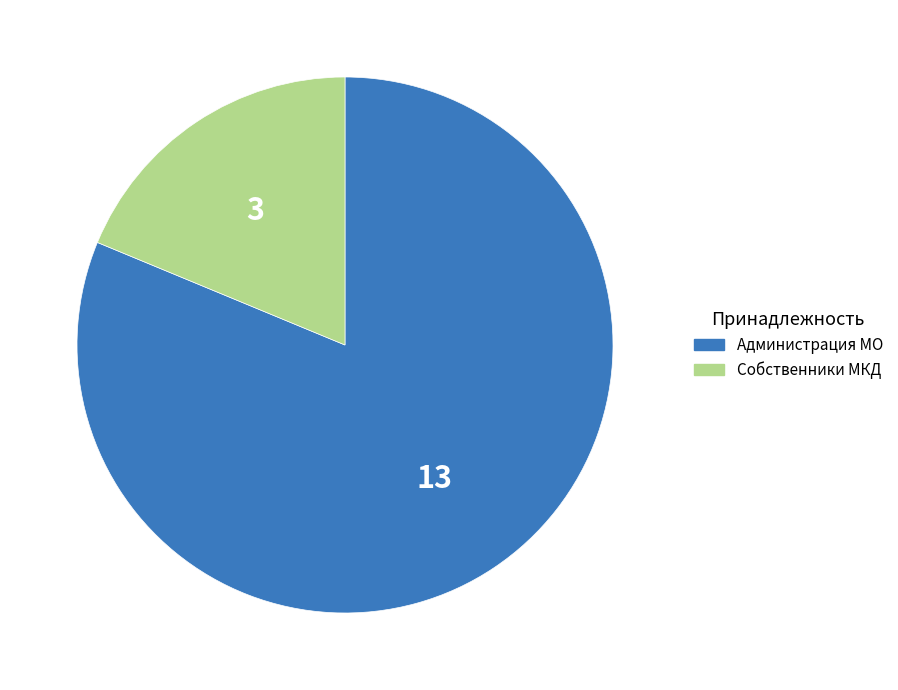

Count the number of slices in the pie.

2